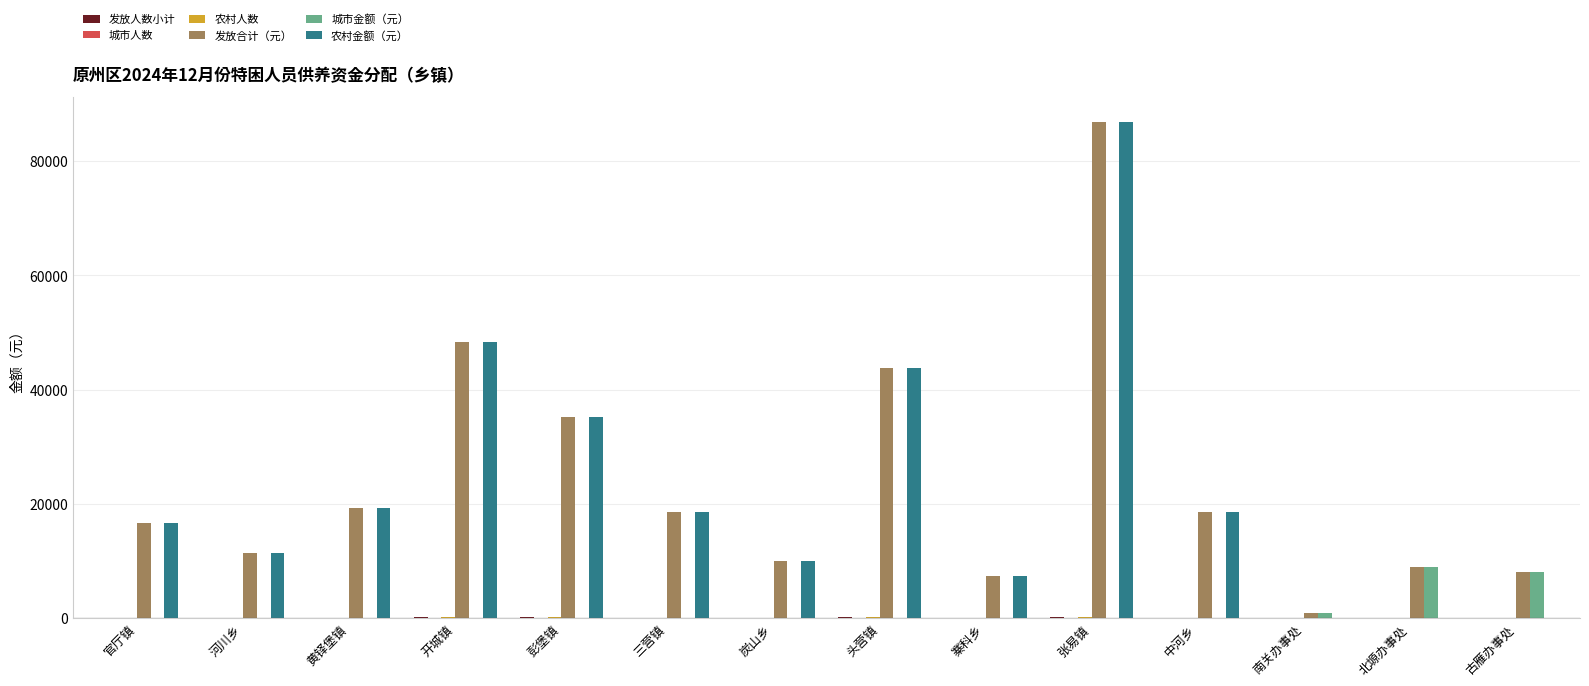

Are the bars grouped side by side (vs. stacked)?

Yes